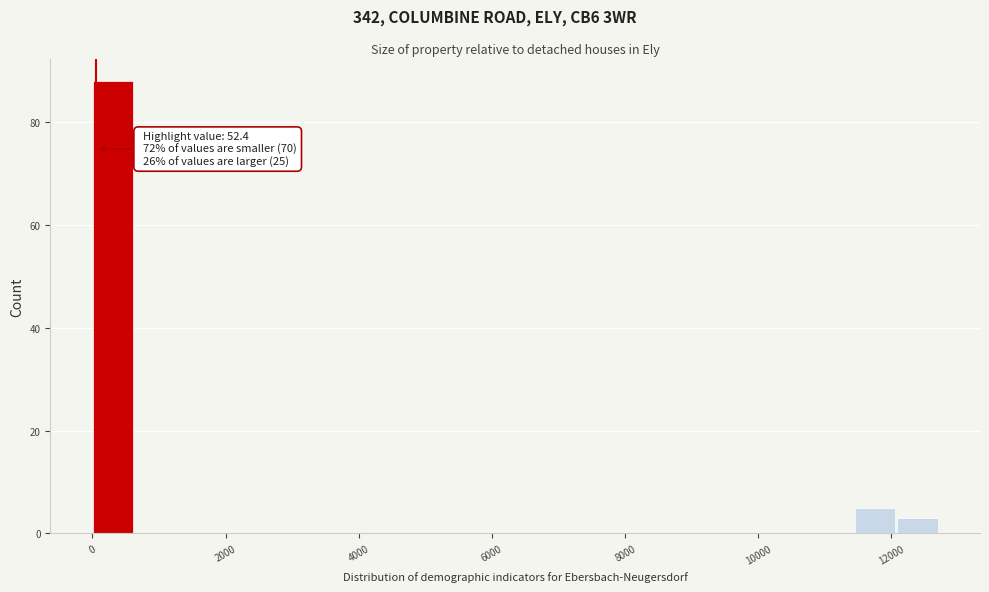

Around what value on the x-axis is the tallest bar? Give the approximate position of its centre, as read against the axis.

400